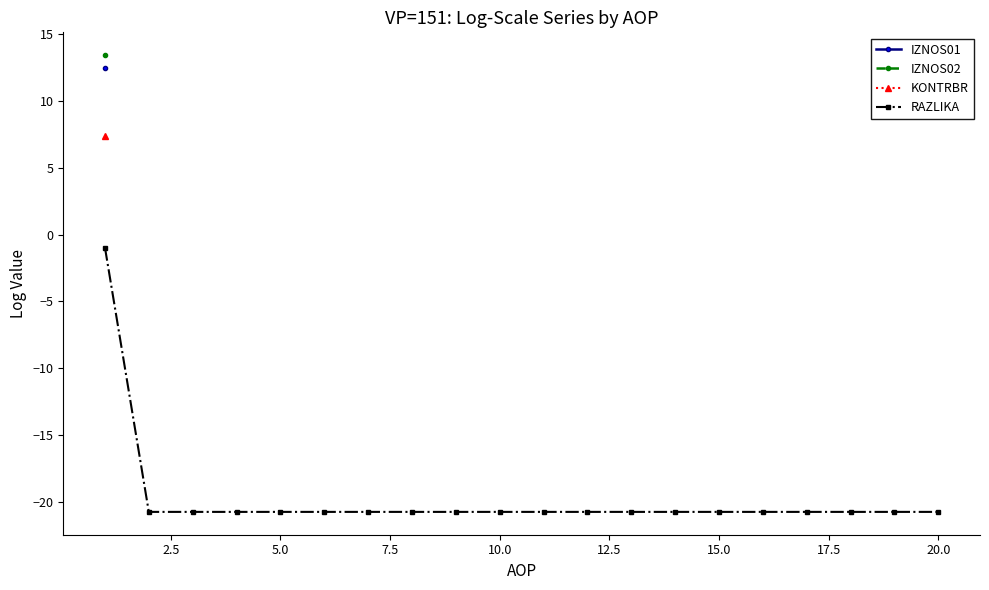

Which series has the widest spread of values?

RAZLIKA